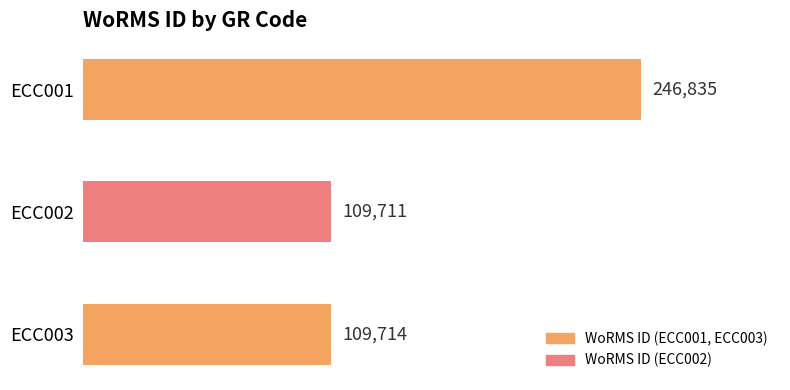

Rank the categories by value from highest to lowest.

ECC001, ECC003, ECC002